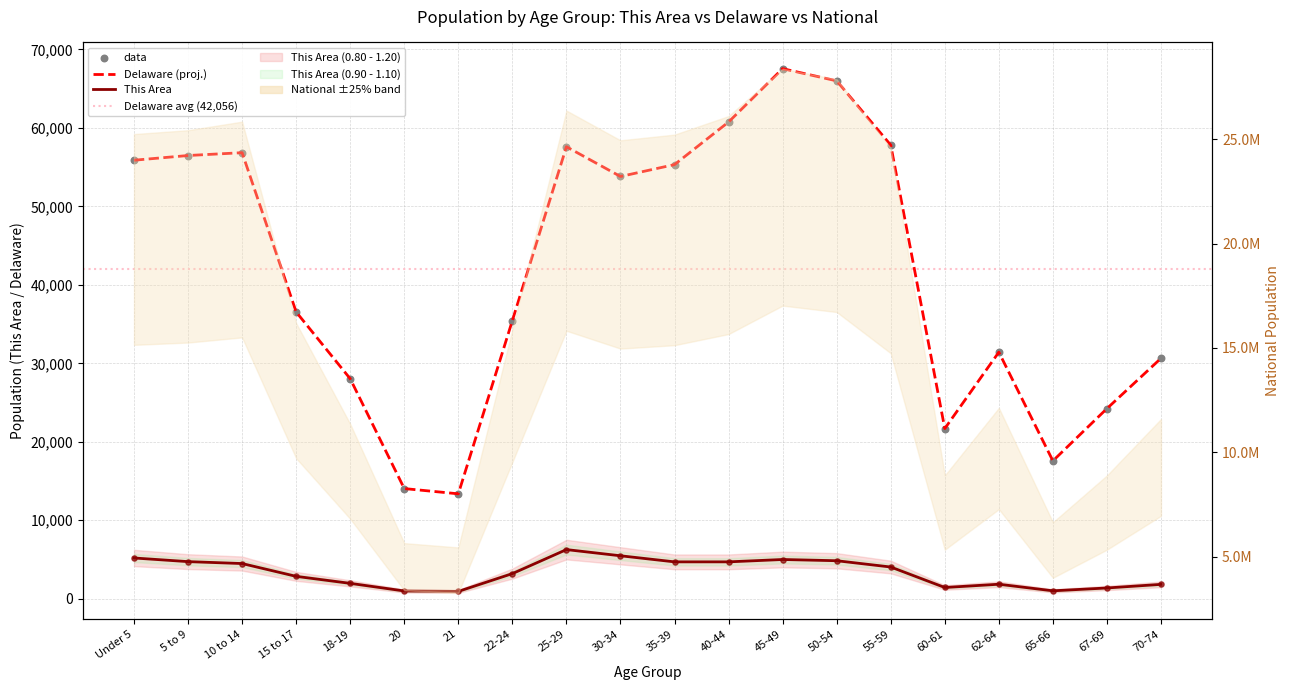

Which series has the largest total across all categories?

National